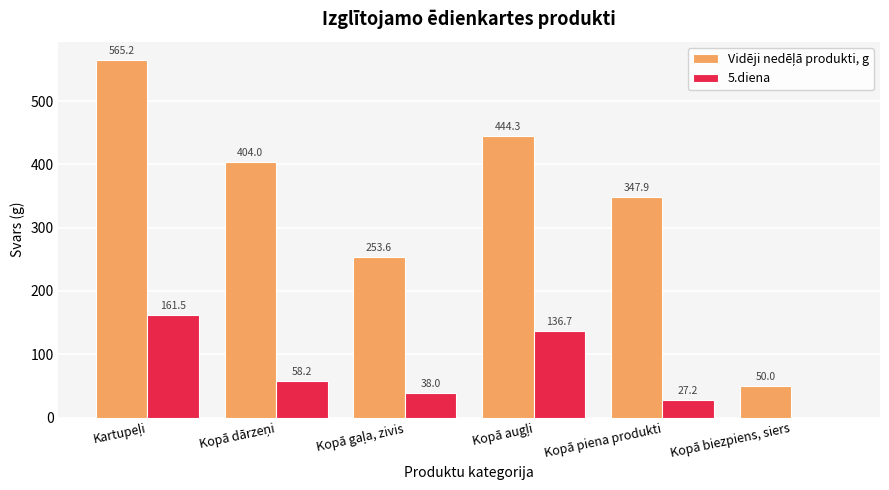

What is the total value across all series at Kopā biezpiens, siers?

50.0